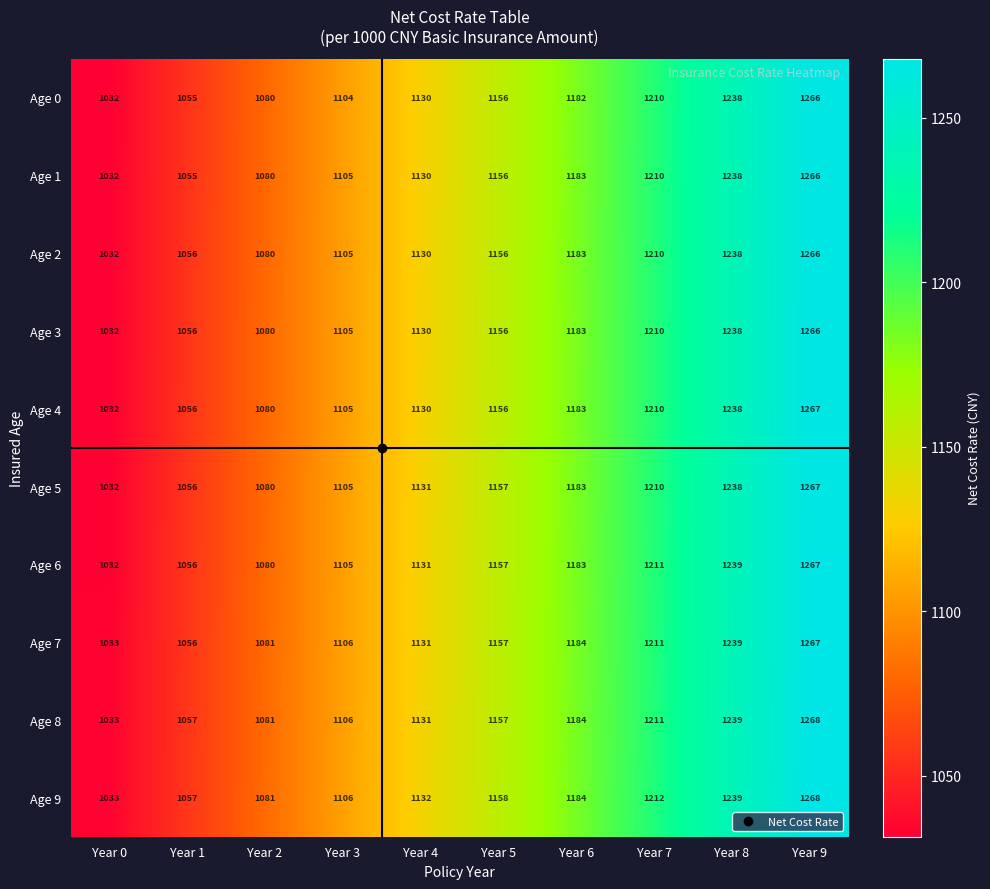

What is the total value across all series at Year 6?

11832